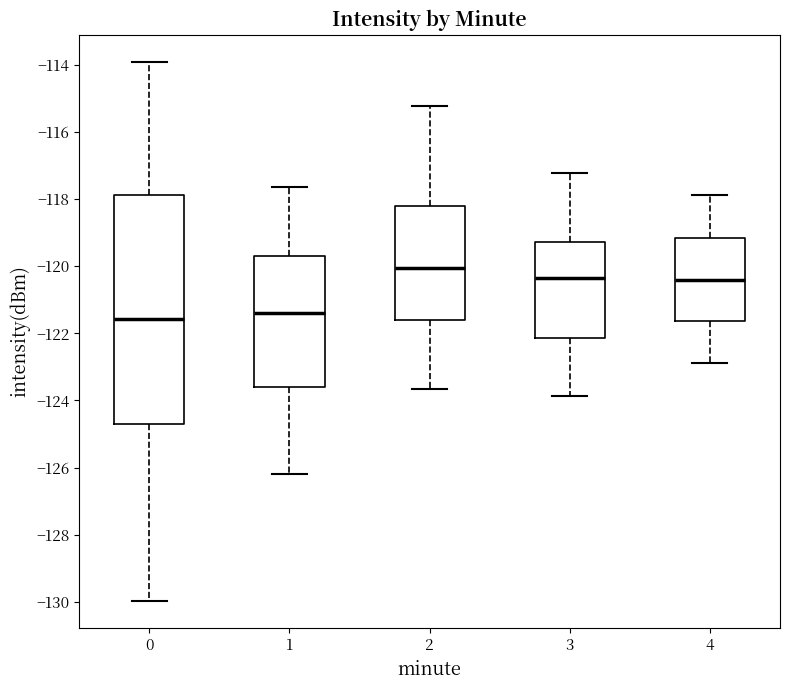

Comparing the boxes themselves (not the whiskers), which one is the tallest?

0